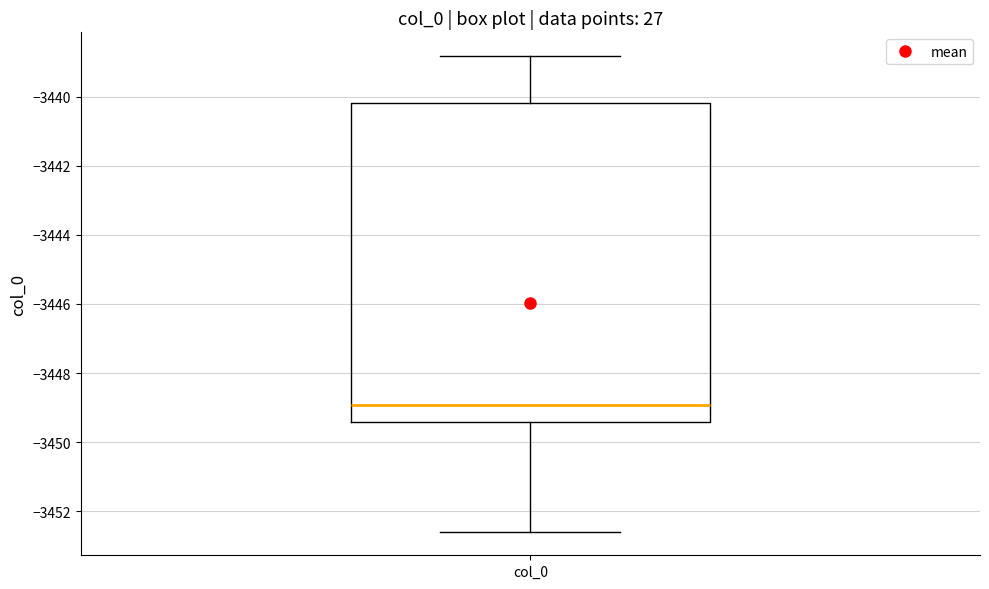

Read this box plot against the y-axis: the position of the median line, the range covered by the box, and the ends of both whiskers. The values are not printed on the chart, so give them approximately, as read against the axis.

median -3449.0, box -3449.4 to -3440.2, whiskers -3452.6 to -3438.8